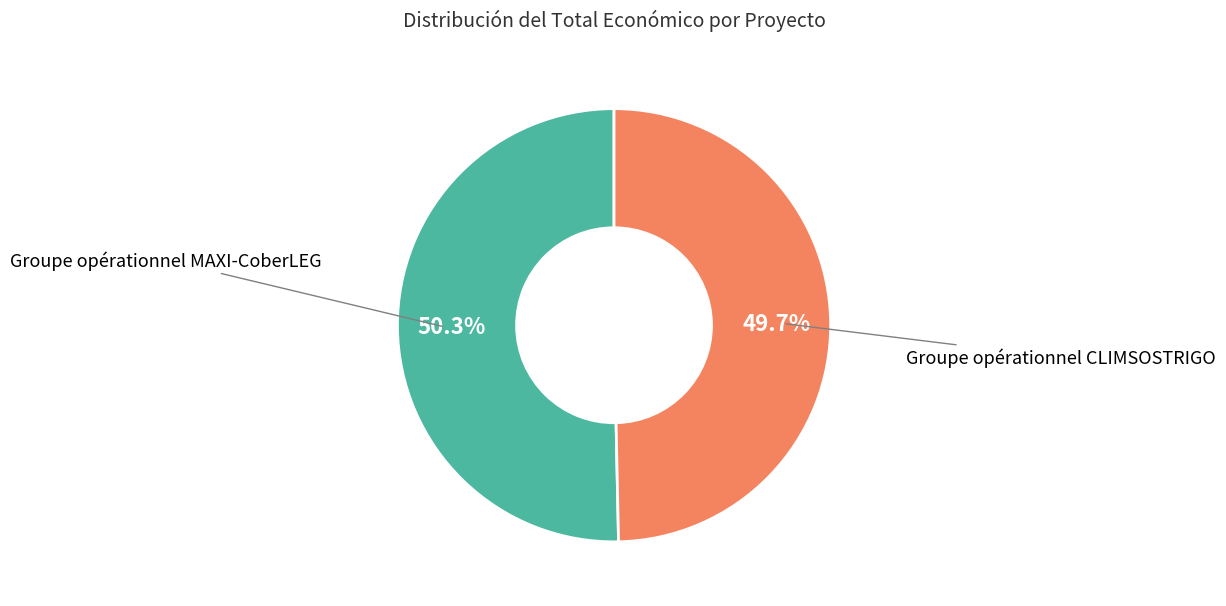

Between Groupe opérationnel CLIMSOSTRIGO and Groupe opérationnel MAXI-CoberLEG, which is larger?

Groupe opérationnel MAXI-CoberLEG